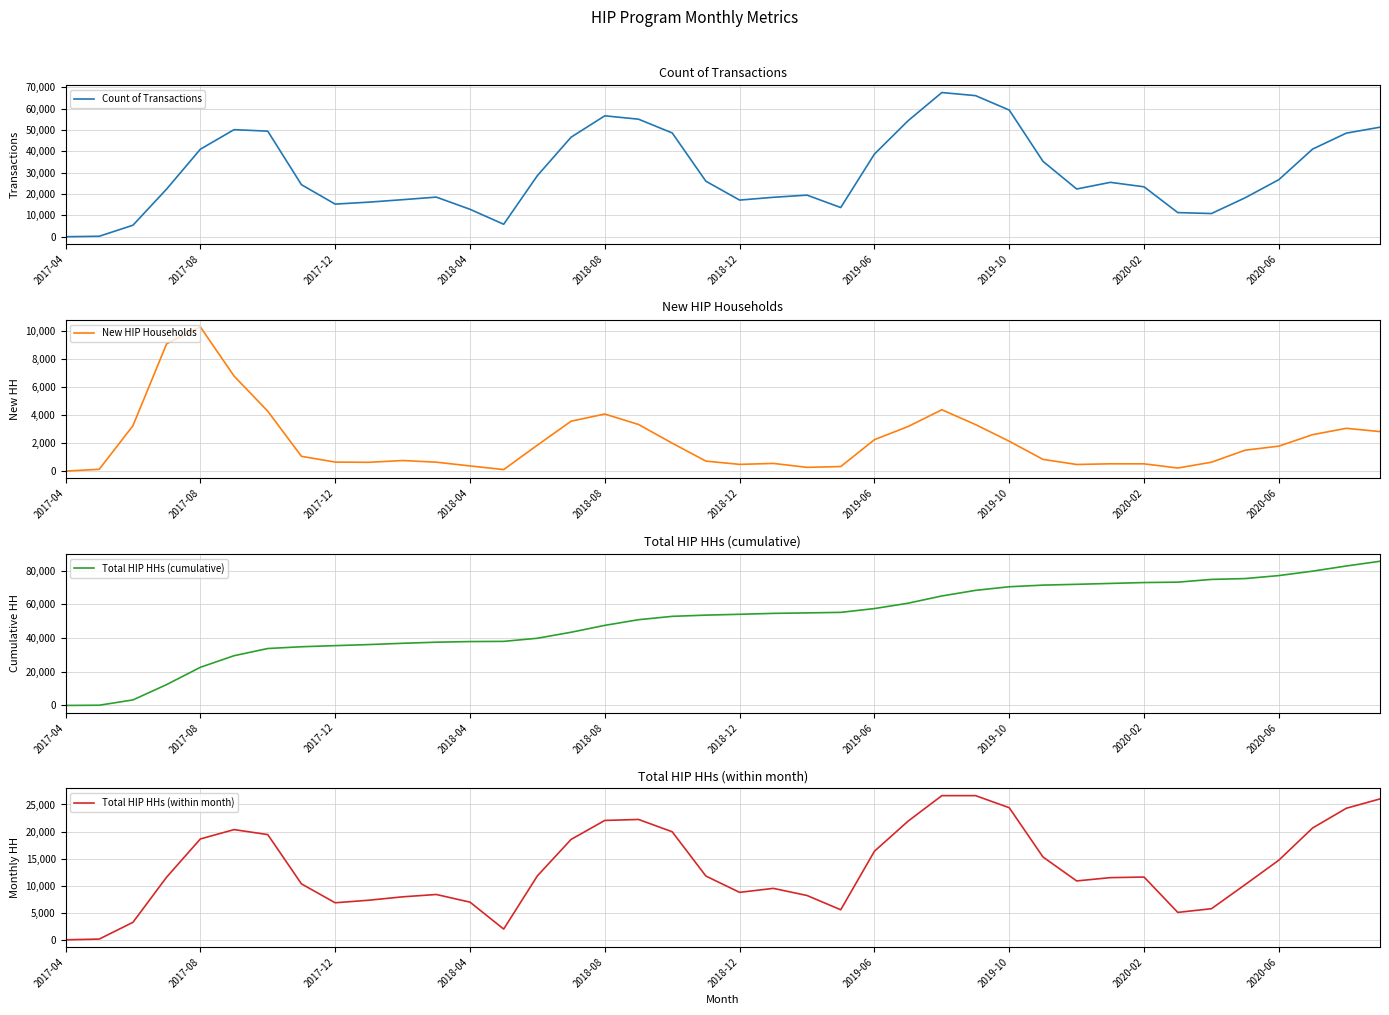

What is the difference between the New HIP Households values at 37 and 27?

719